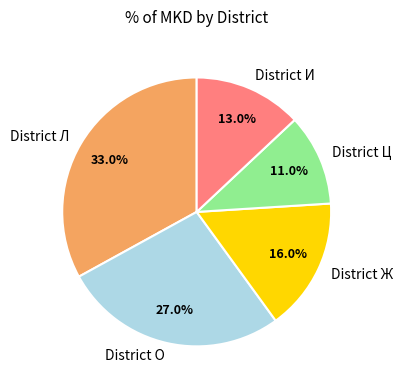

Combined, do District Л and District Ж account for over 50%?

No